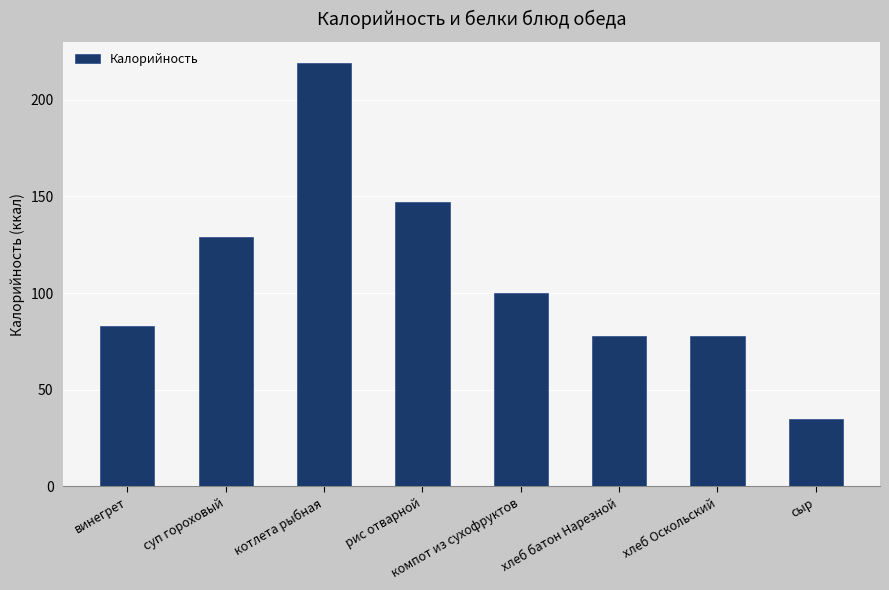

Is it true that the value at рис отварной is 147?

True